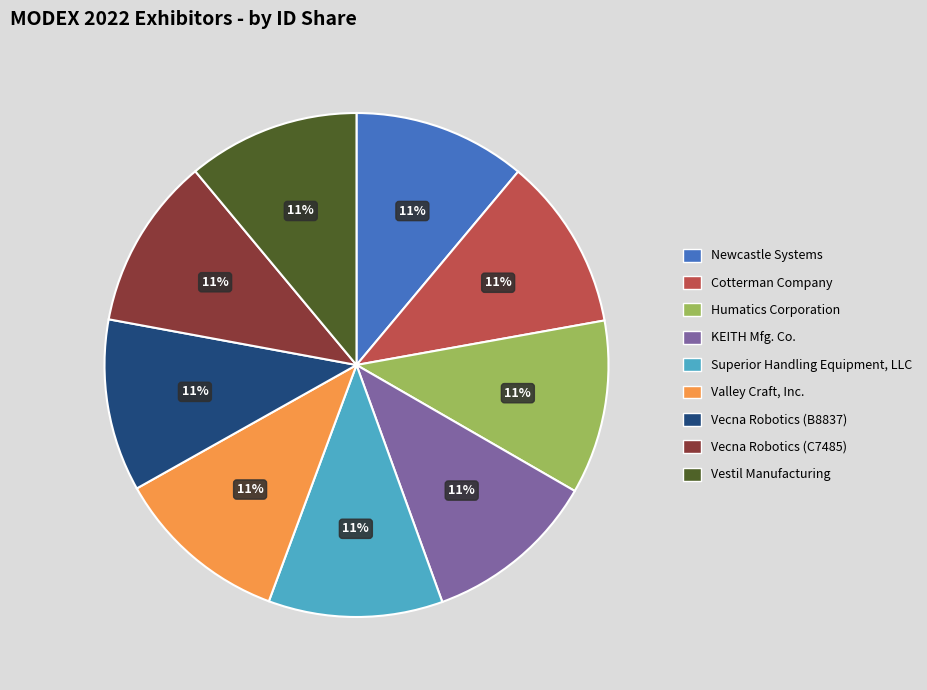

Is there a majority slice in this chart?

No